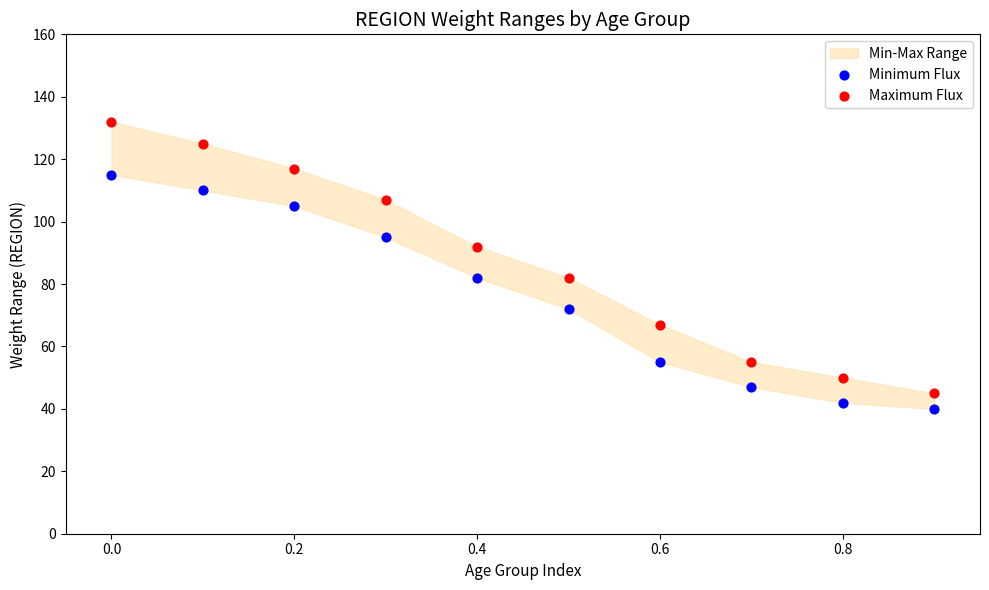

Which series has the widest spread of Y values?

Maximum Flux